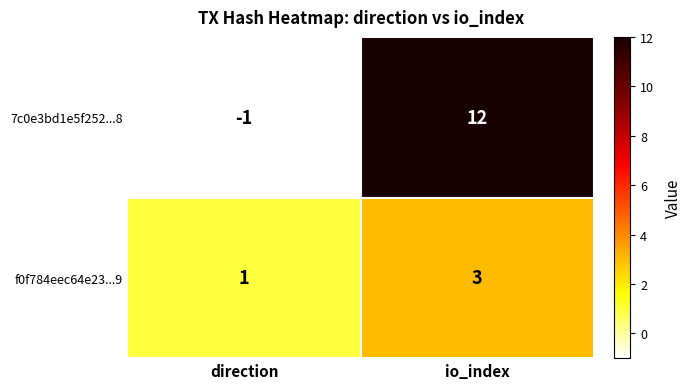

What is the sum of all 7c0e3bd1e5f252...8 values?

11